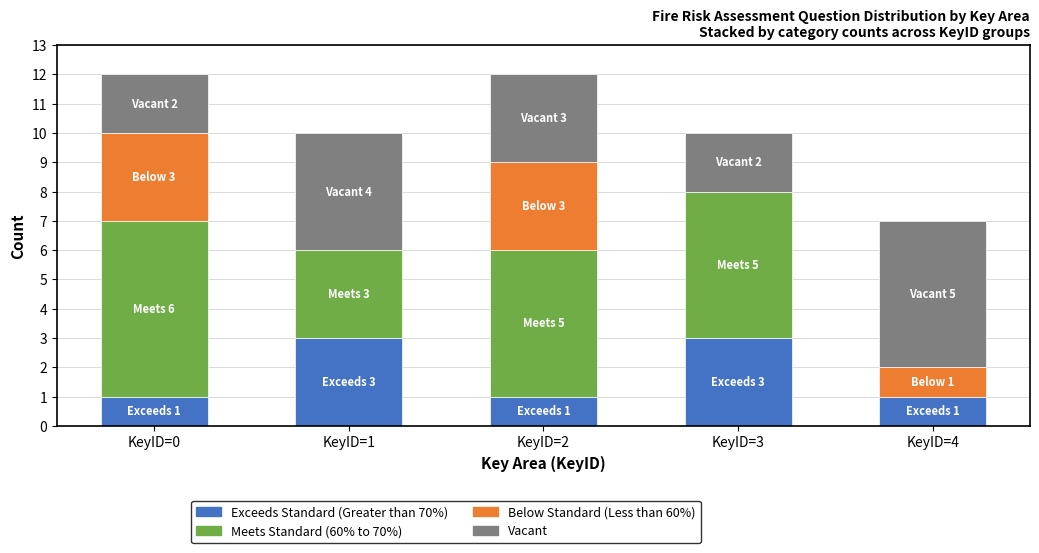

Reading right to left, what are the values for Exceeds Standard (Greater than 70%)?

KeyID=4=1	KeyID=3=3	KeyID=2=1	KeyID=1=3	KeyID=0=1